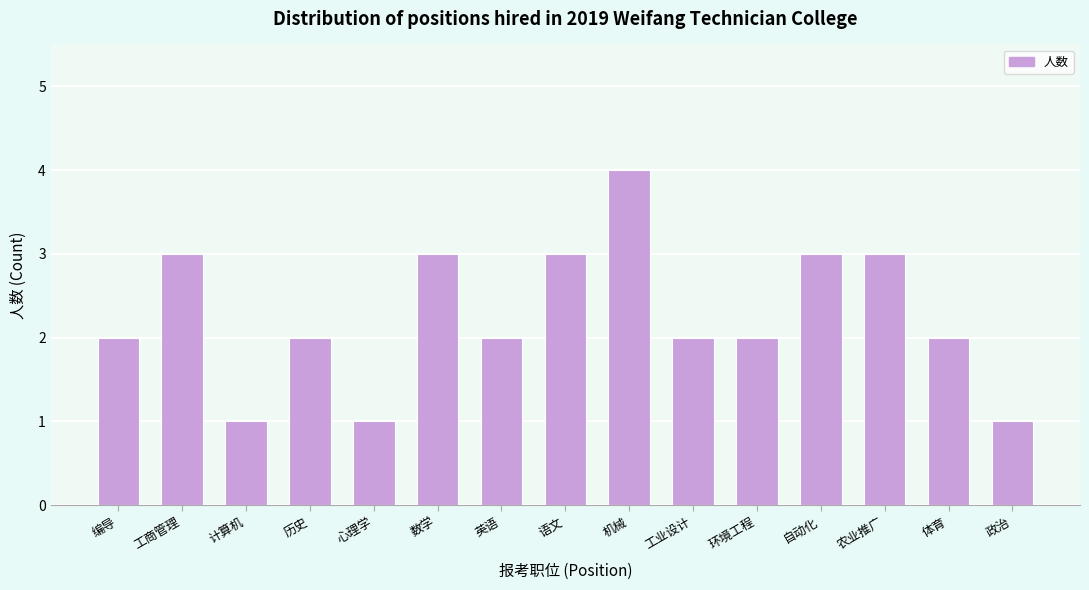

Reading left to right, what are all the values shown in this chart?

编导=2	工商管理=3	计算机=1	历史=2	心理学=1	数学=3	英语=2	语文=3	机械=4	工业设计=2	环境工程=2	自动化=3	农业推广=3	体育=2	政治=1